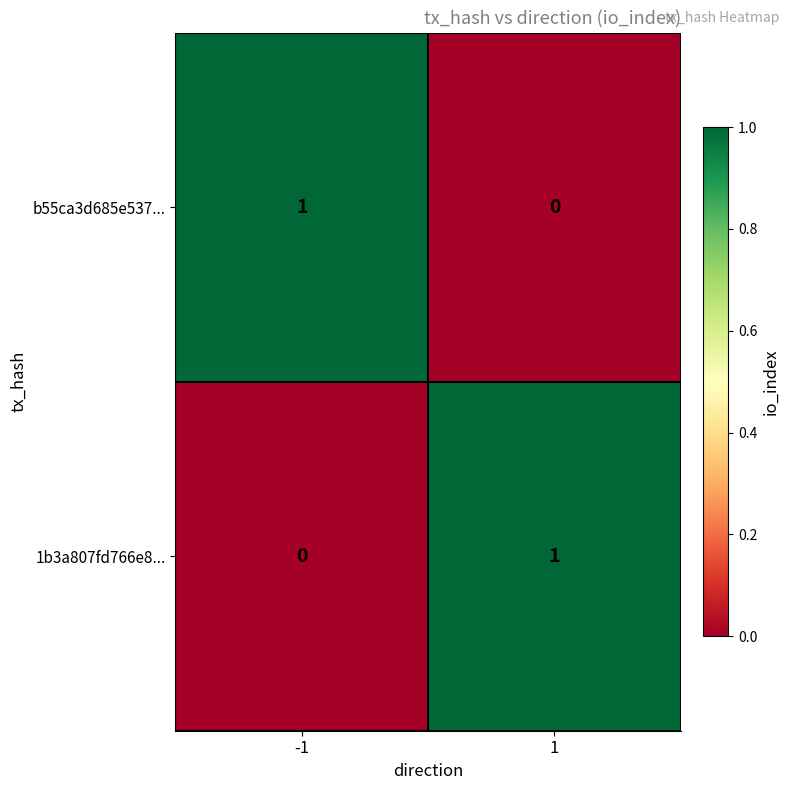

What is the spread (max minus min) of values at 1?

1